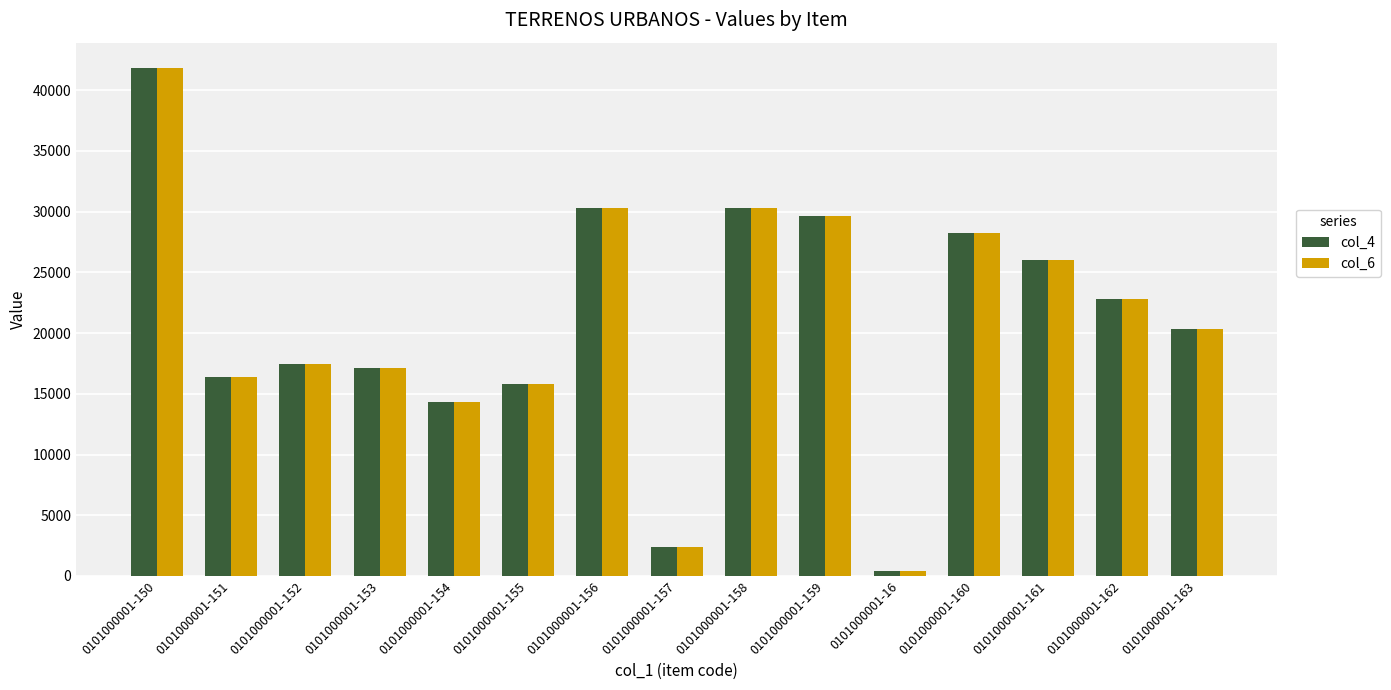

How many groups of bars are there?

15